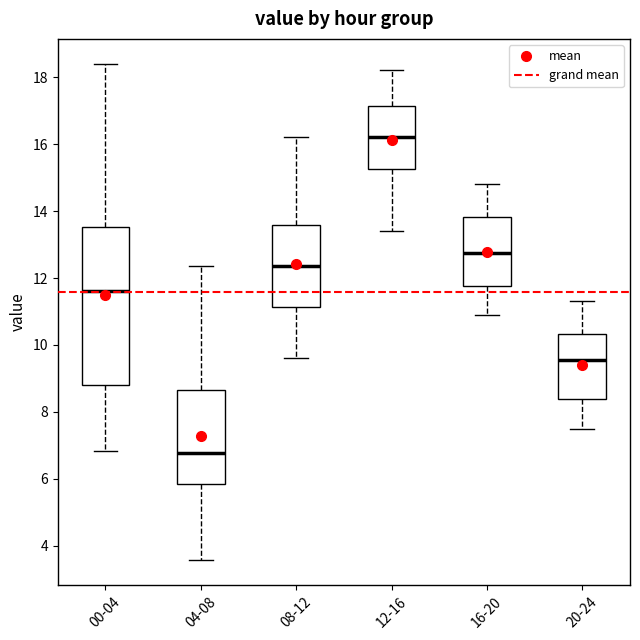

Reading left to right, read every box against the y-axis: the position of its median line, the range the box covers, and the ends of its whiskers. The values are not printed on the chart, so give them approximately, as read against the axis.

00-04: median 11.6, box 8.8 to 13.6, whiskers 6.8 to 18.4
04-08: median 6.8, box 5.8 to 8.6, whiskers 3.6 to 12.4
08-12: median 12.4, box 11.2 to 13.6, whiskers 9.6 to 16.2
12-16: median 16.2, box 15.2 to 17.2, whiskers 13.4 to 18.2
16-20: median 12.8, box 11.8 to 13.8, whiskers 11.0 to 14.8
20-24: median 9.6, box 8.4 to 10.4, whiskers 7.6 to 11.4